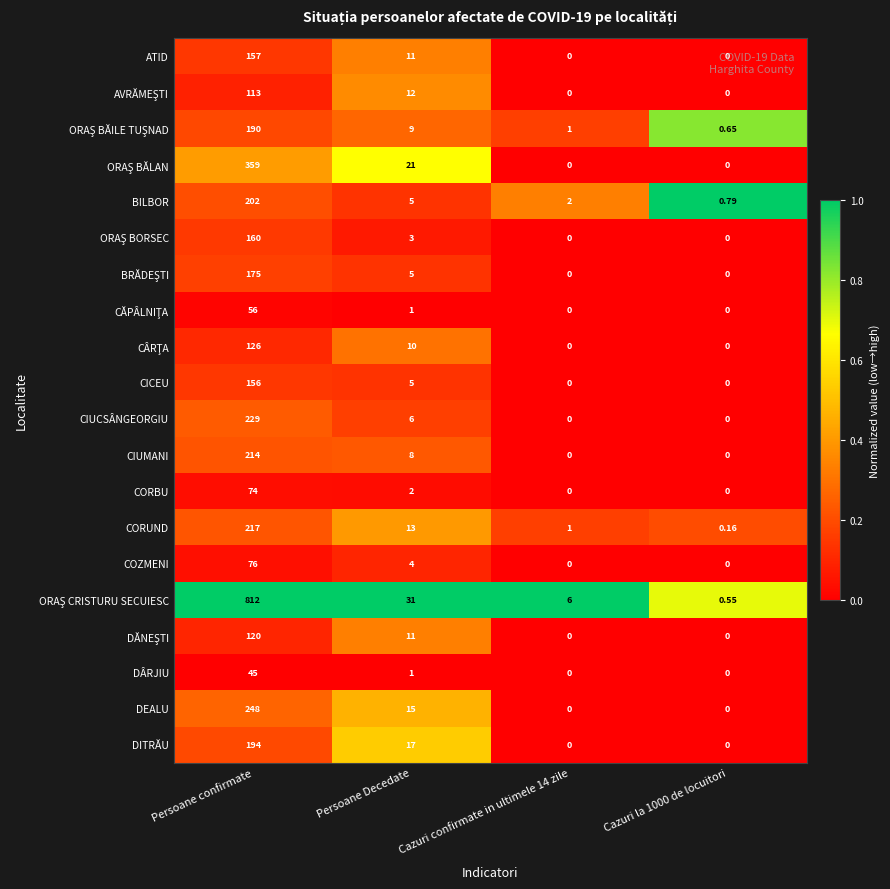

Which category has the highest value across all series?

Persoane confirmate